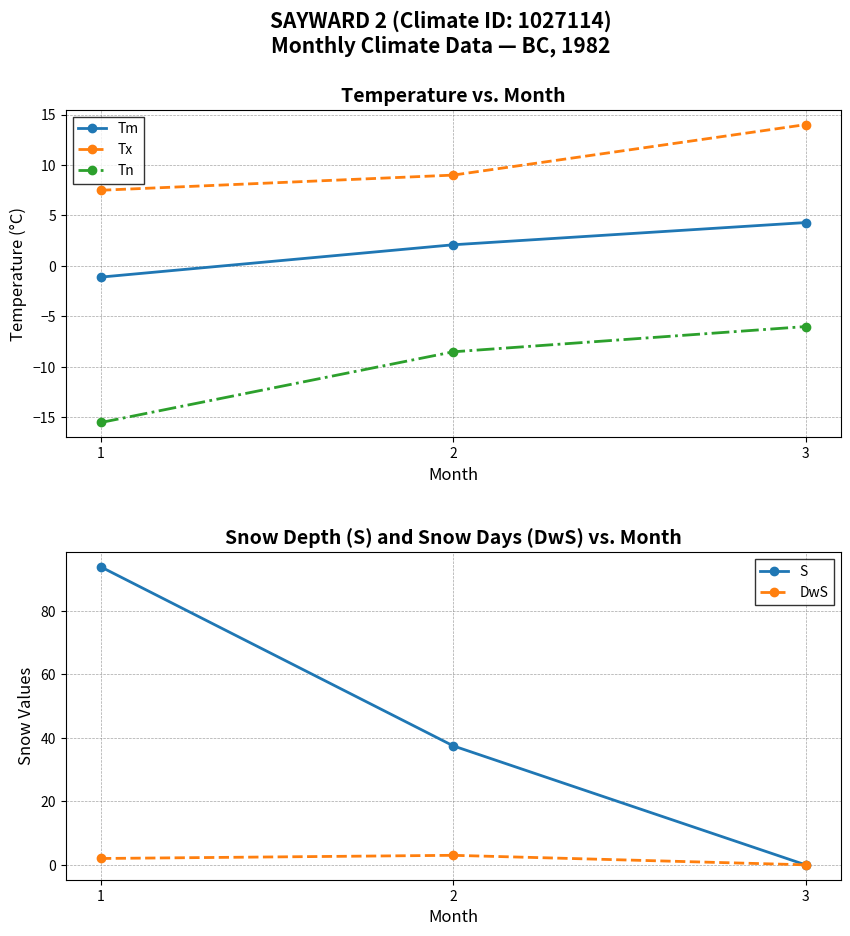

How many values in the Tn series are below -8?

2